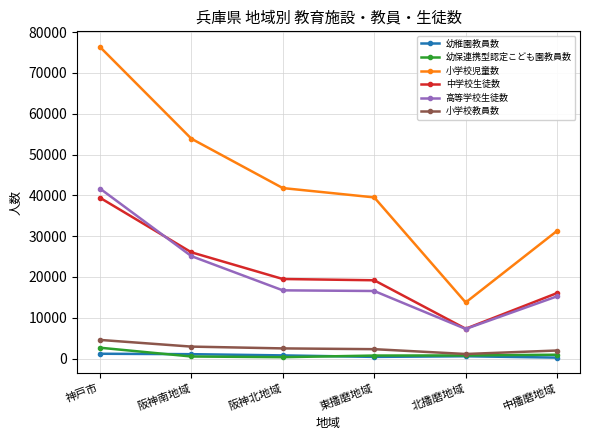

At how many categories does at least one series exceed 11400?

6